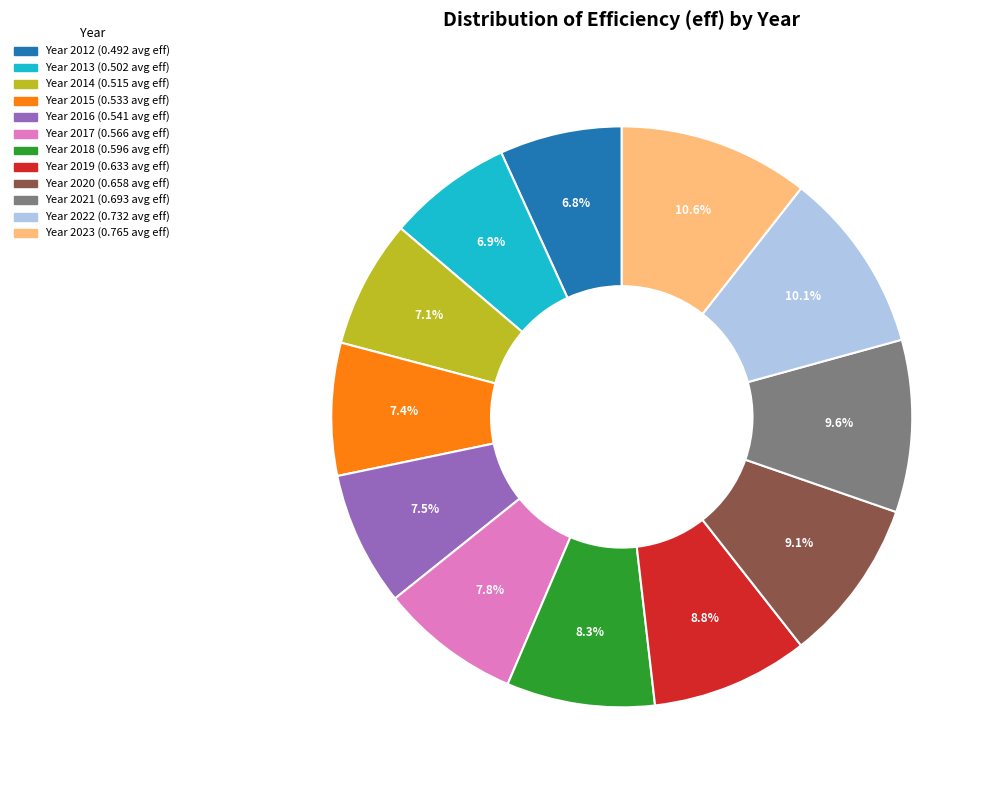

How many segments does this pie chart have?

12